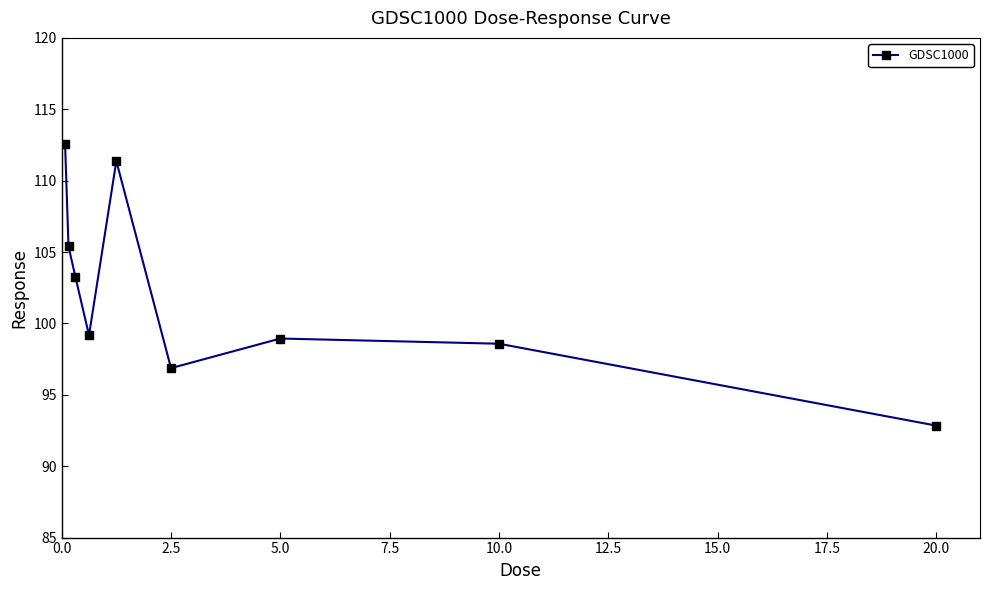

How many interior local valleys (lower than both neighbors) does the data have?

2